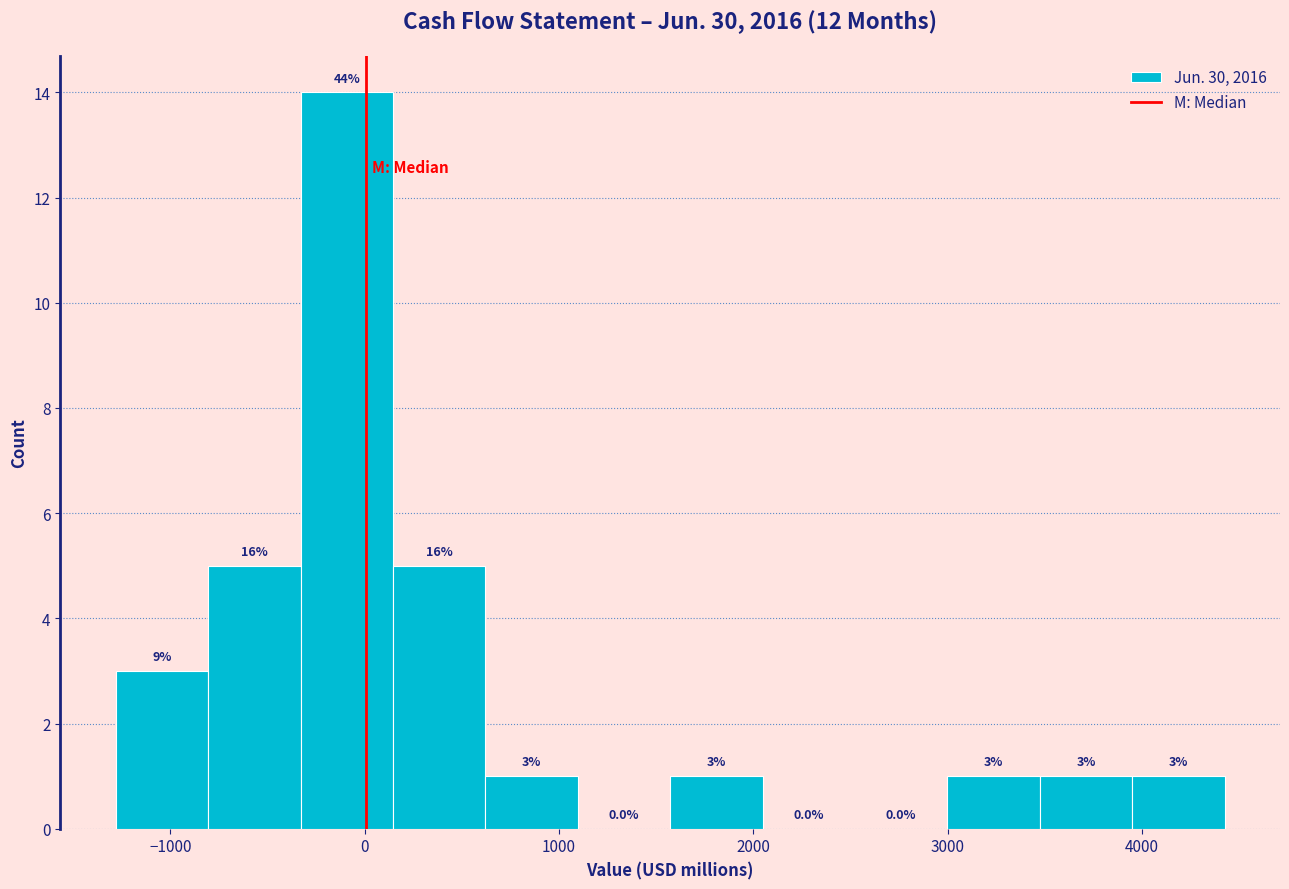

Which range on the x-axis has the tallest bar?

-300 to 100